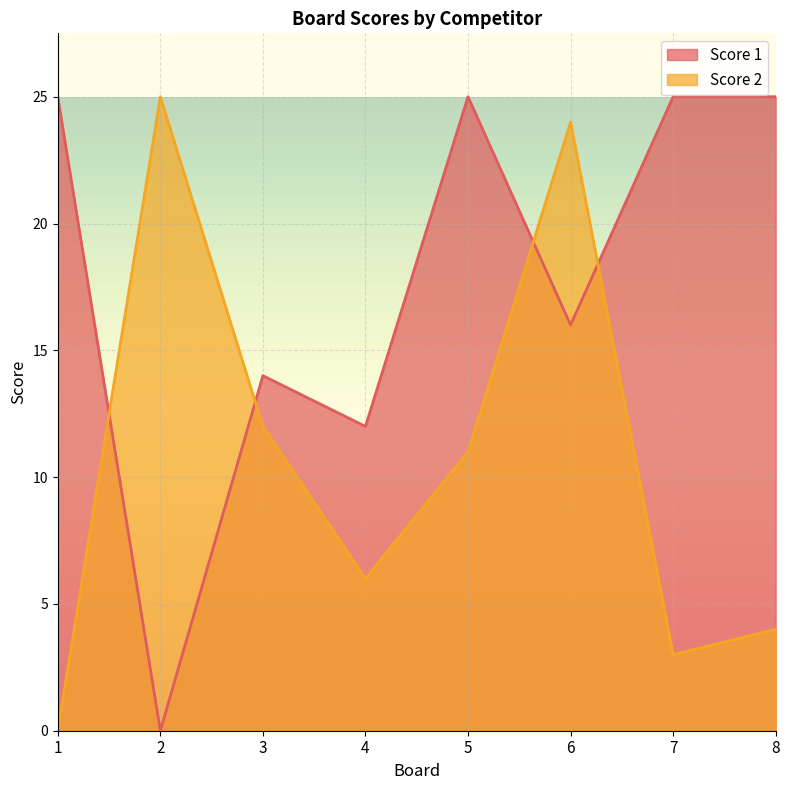

Between 2 and 7, which is larger?

7